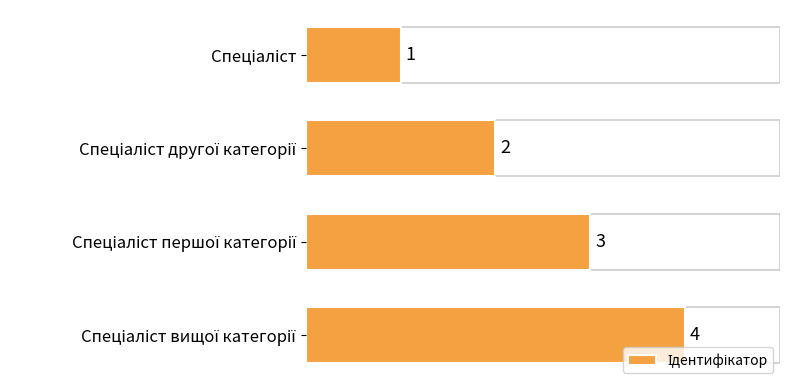

Count the values in the range 2 to 4.

3